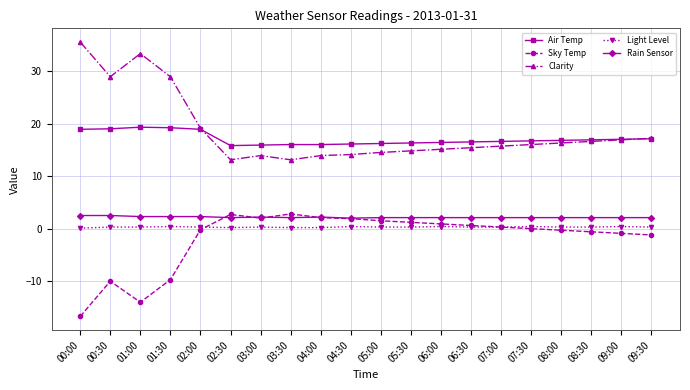

How many data points in Clarity are less than 16?

10